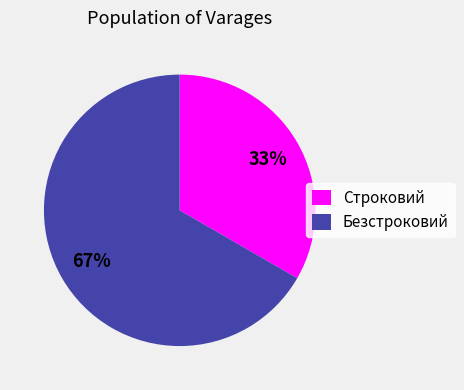

The Строковий slice represents 33% of the pie. True or false?

True